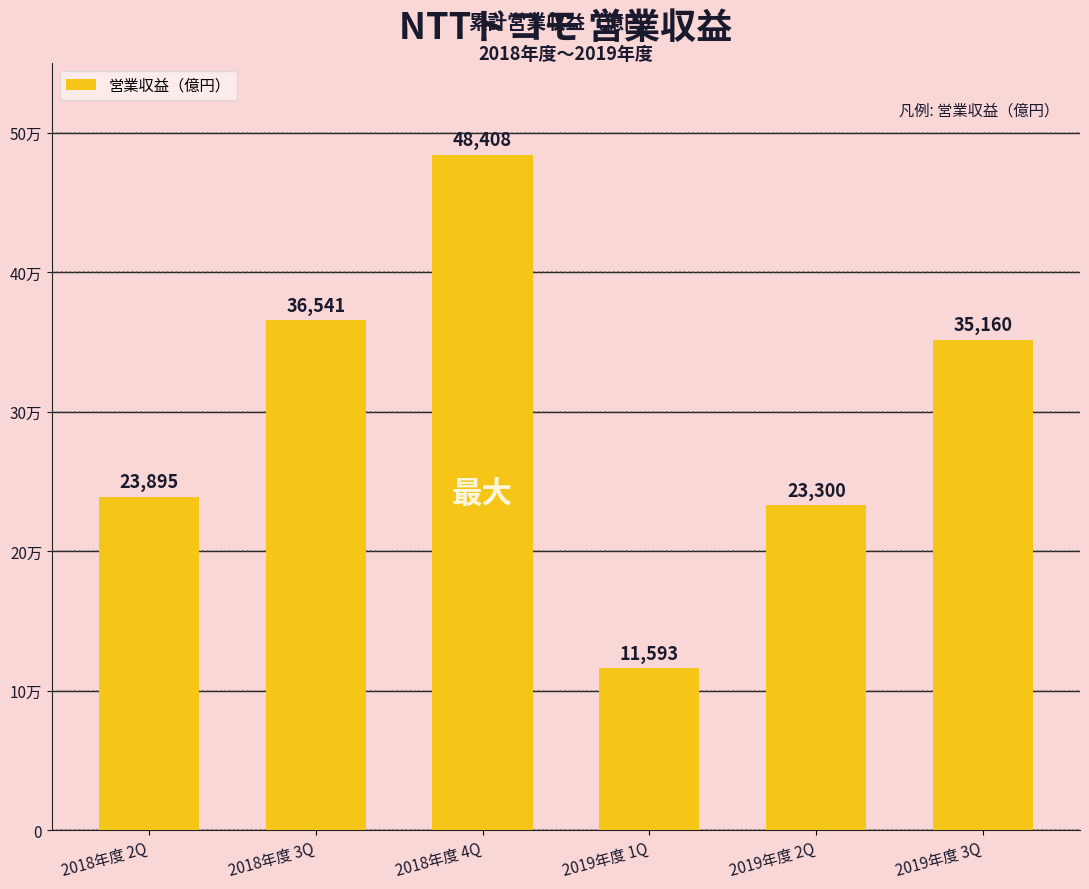

Where is the data nearest to the value 30000?

2019年度 3Q